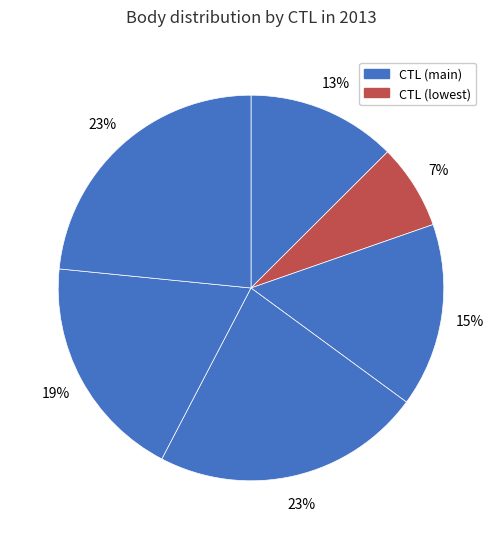

How many segments does this pie chart have?

6